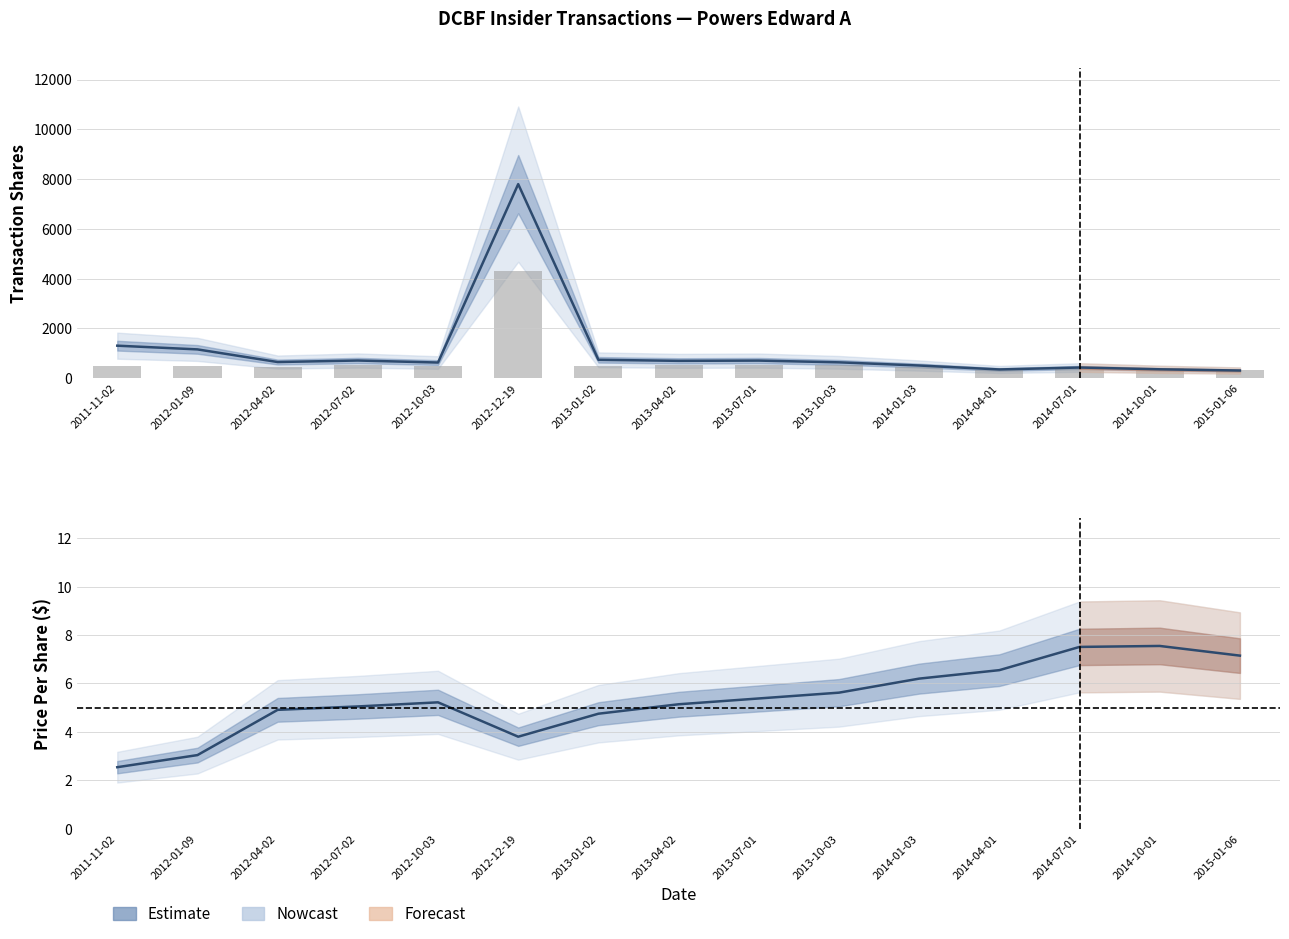

What is the difference between the second highest and second lowest values in the transactionShares series?

955.0